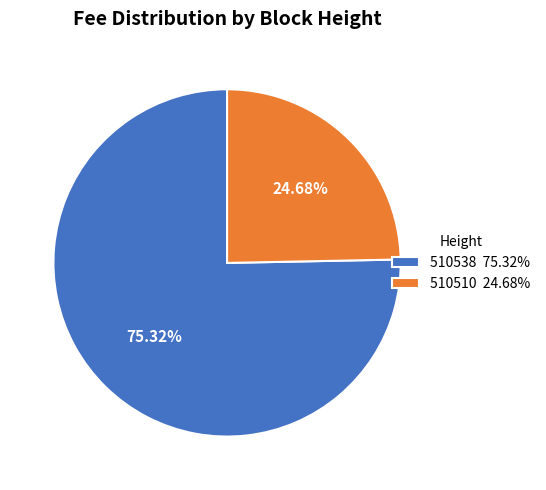

To the nearest percent, what is the combined percentage of 510510 and 510538?

100%